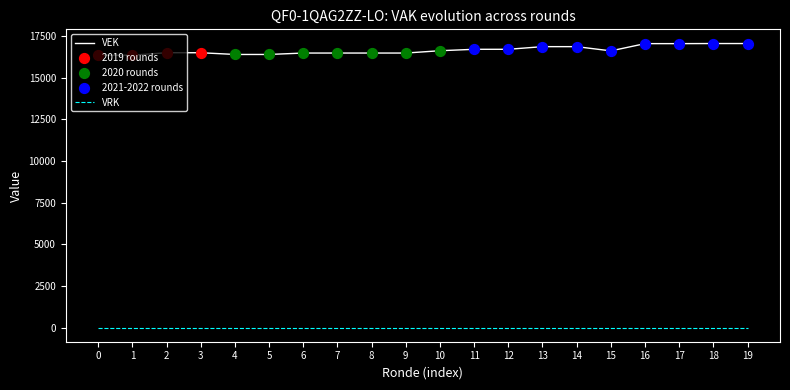

Which series has the largest total across all categories?

VEK